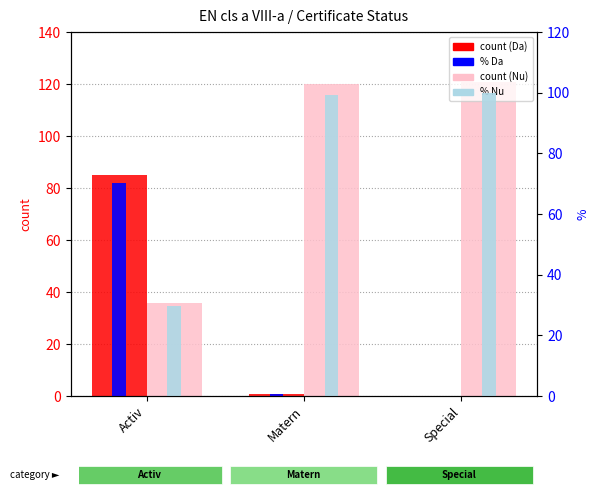

List the series in order of their peak value, highest first.

count (Nu), % Nu, count (Da), % Da